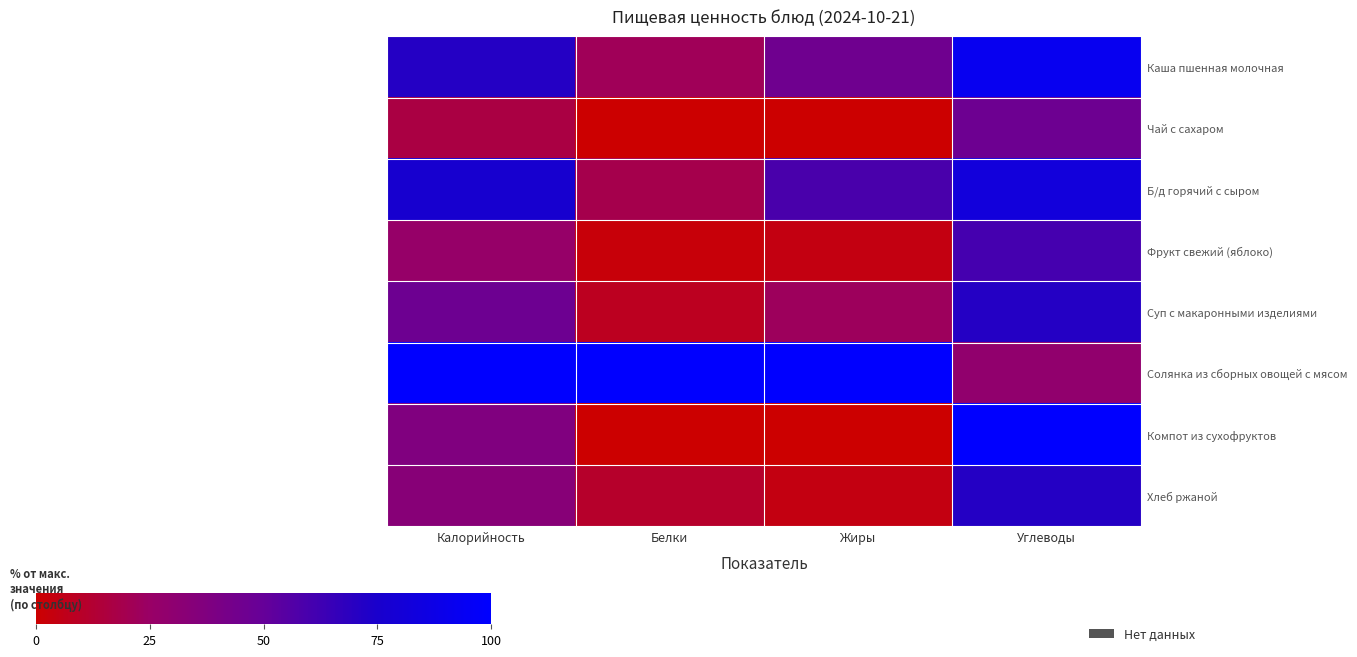

Which series has the largest total across all categories?

Солянка из сборных овощей с мясом